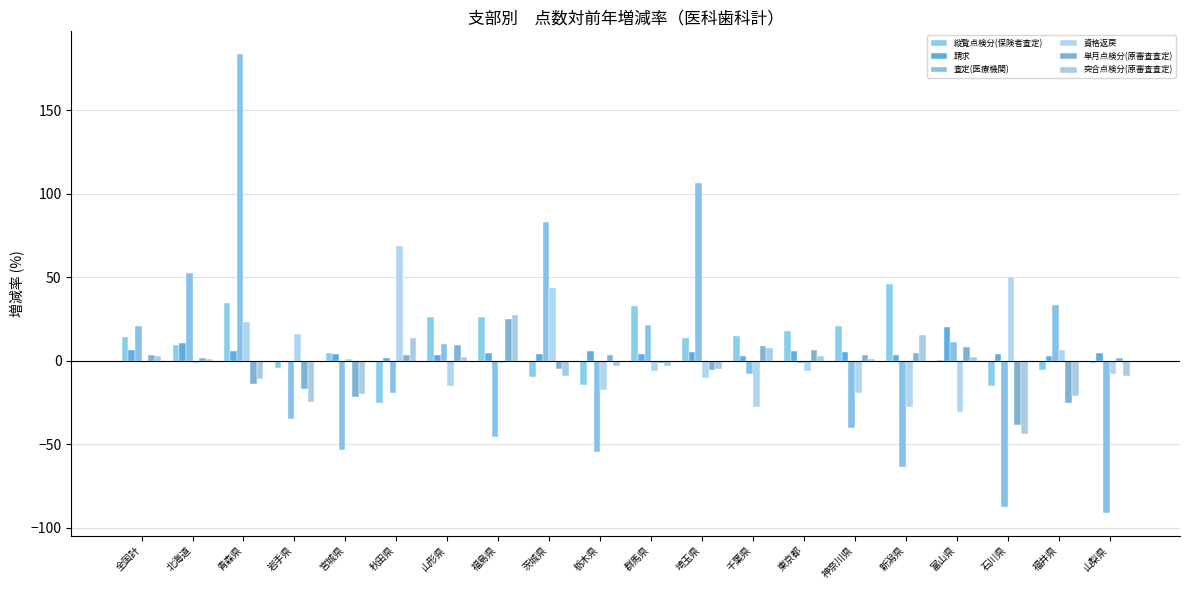

Count the number of categories in the chart.

20